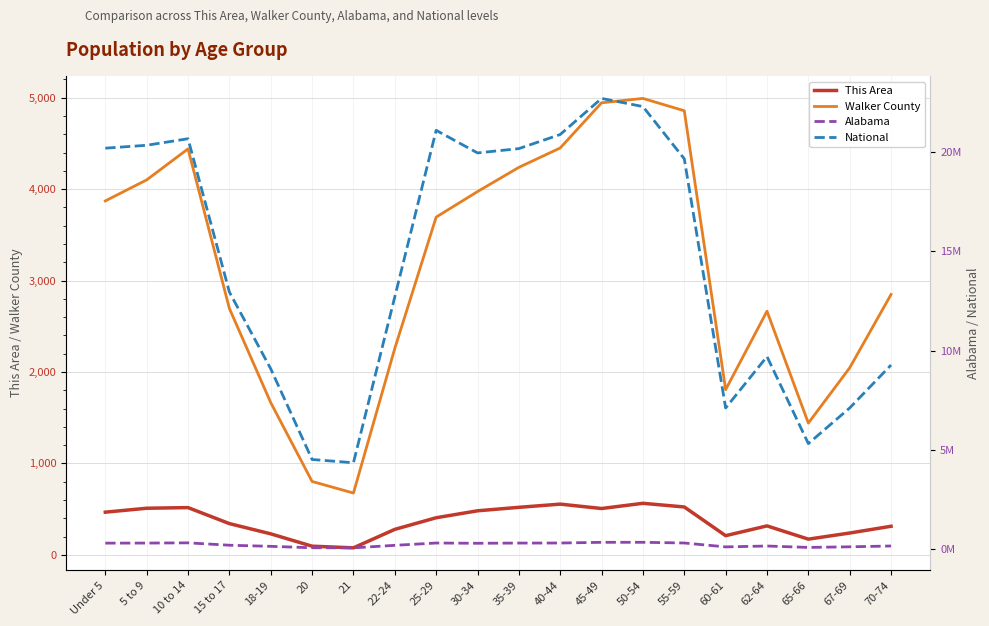

True or false: Alabama and Walker County intersect in this chart.

False